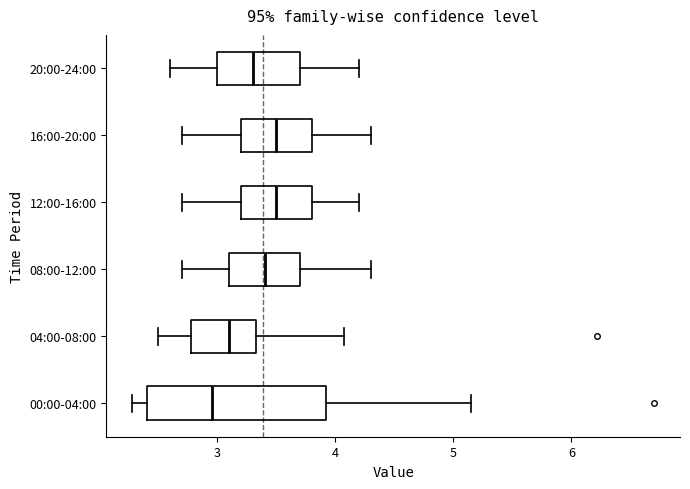

Where is the right edge of the box for 04:00-08:00 on the x-axis? The values are not printed on the chart, so give them approximately, as read against the axis.

3.3